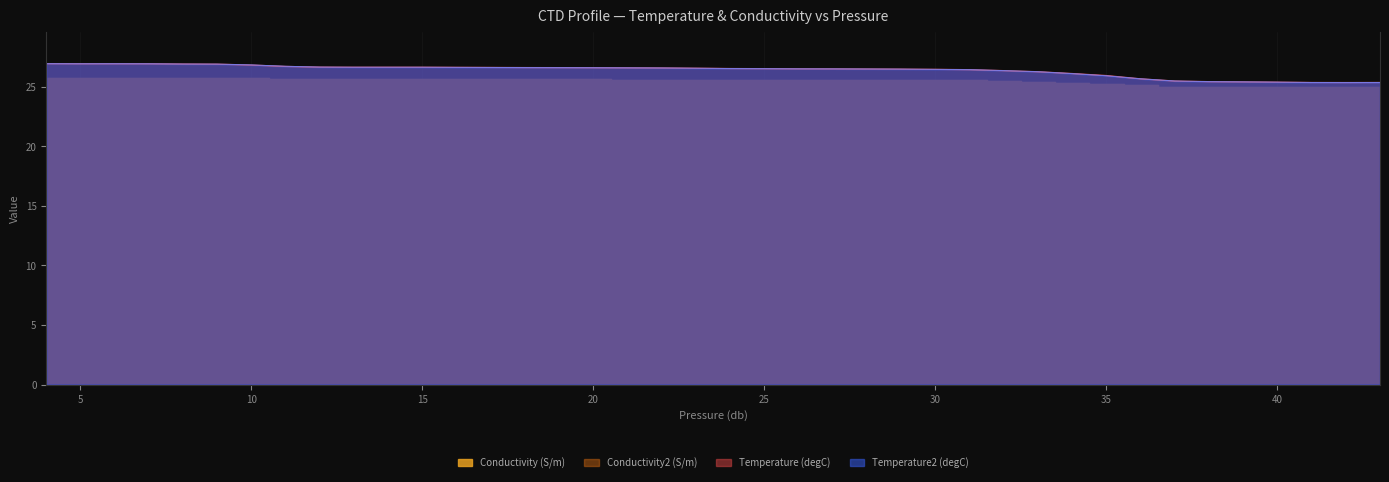

What is the minimum value for Temperature (degC)?

25.3